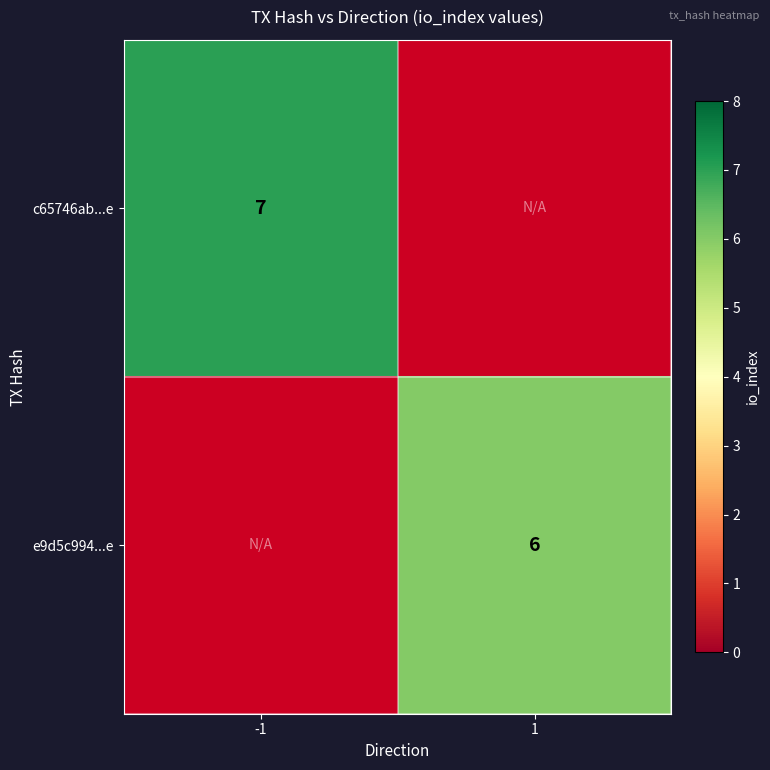

Which has a higher value, 1 or -1?

-1